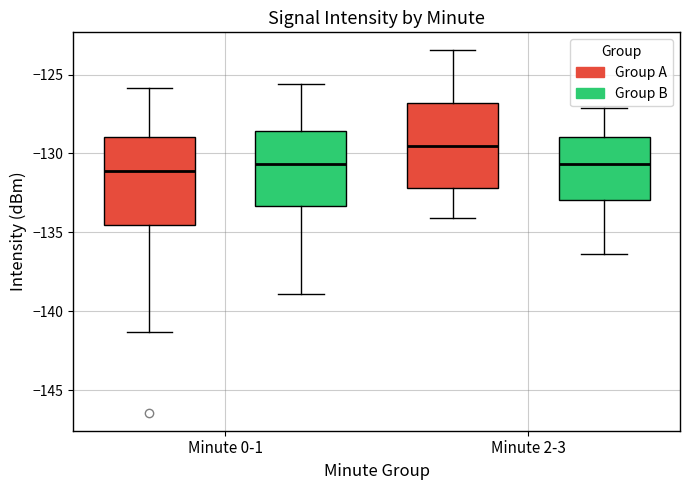

Where does the lower whisker of the box for Minute 2-3 (Group B) end on the y-axis? The values are not printed on the chart, so give them approximately, as read against the axis.

-136.5